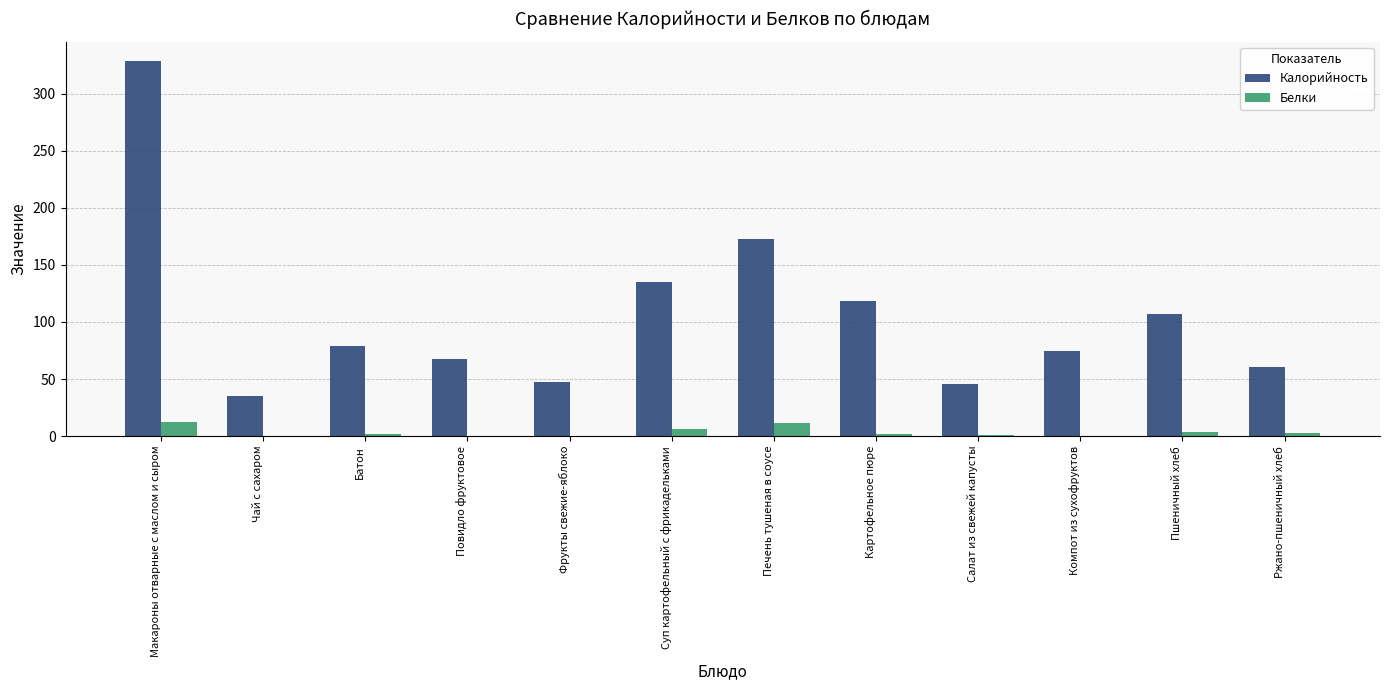

What is the maximum value for Калорийность?

328.9